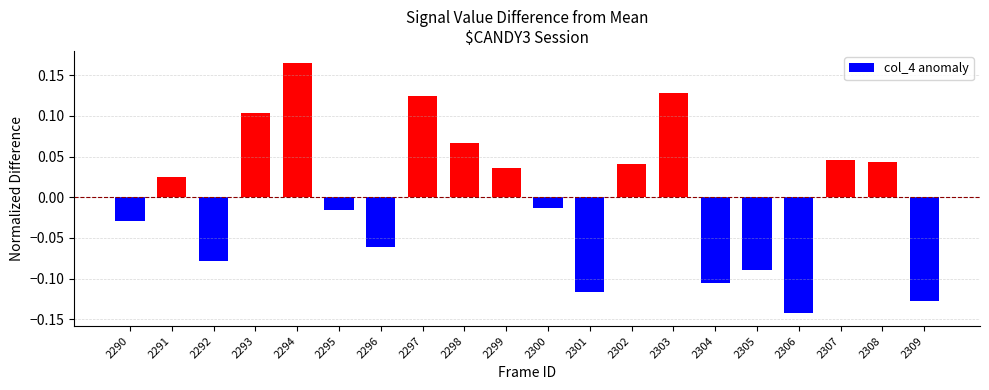

Which label corresponds to the smallest value in the chart?

2306